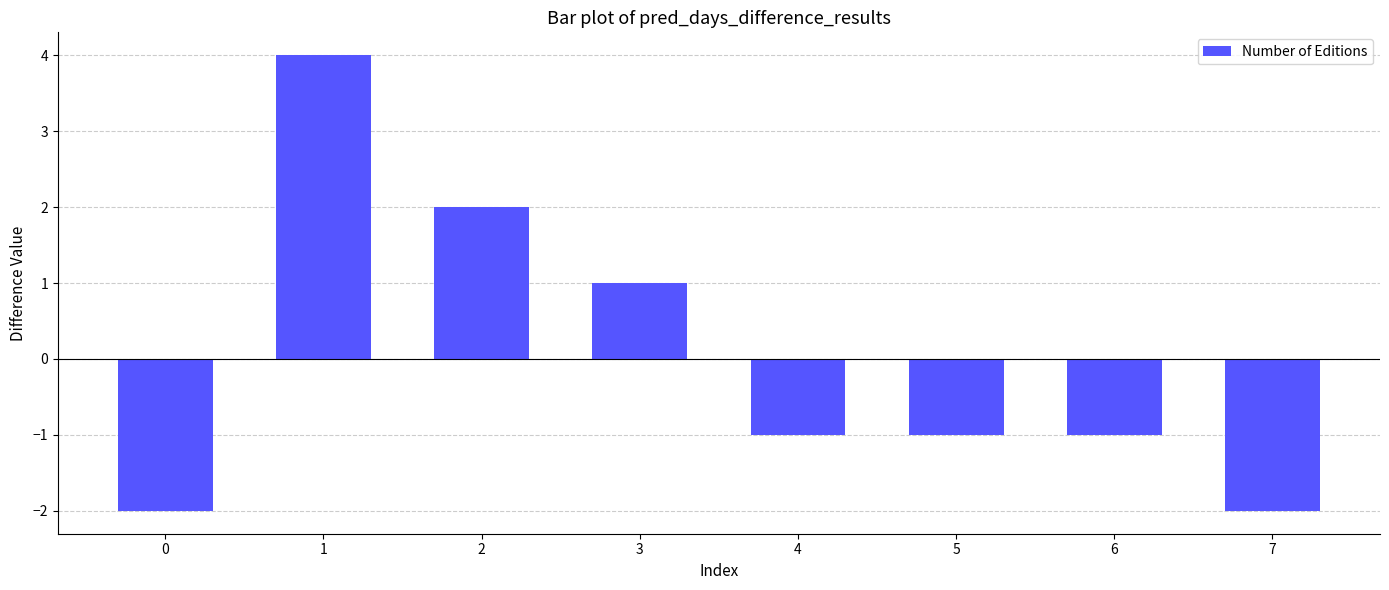

What is the change in value from 2 to 5?

-3